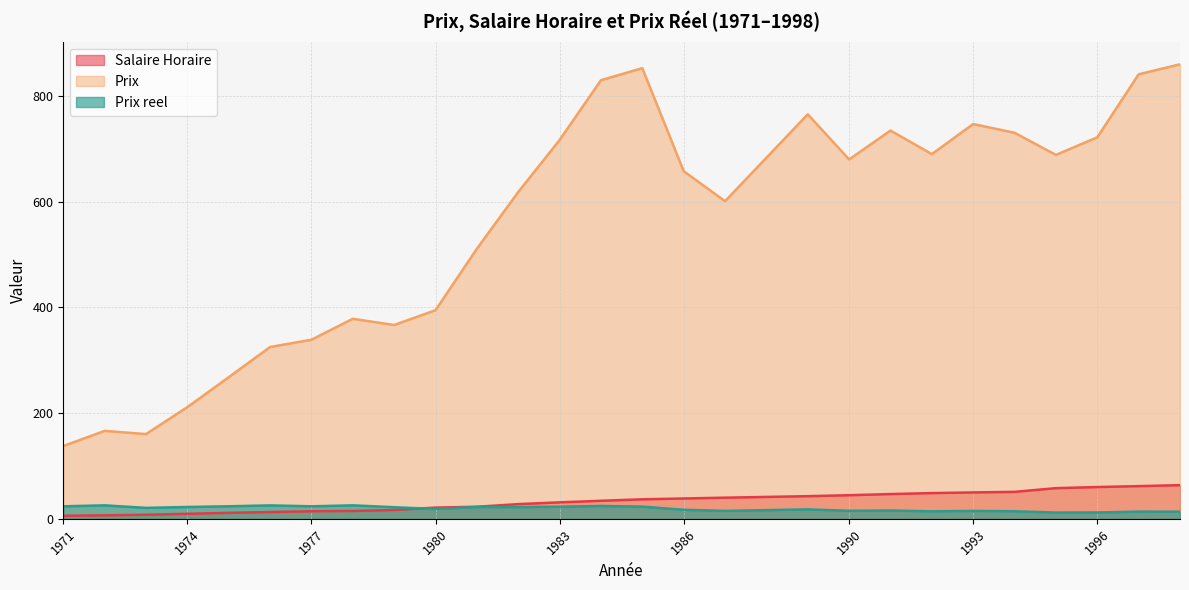

Reading right to left, what are all the values shown in this chart?

Salaire Horaire: 63.7	61.9	60.1	58.0	51.0	49.9	48.7	46.8	44.7	42.8	40.0	38.5	36.9	34.1	31.2	27.8	22.8	21.2	16.7	14.8	14.3	12.8	11.3	9.4	7.7	6.5	5.8
Prix: 860.1	841.2	722.0	688.7	730.5	747.1	690.2	734.7	680.1	765.5	601.1	657.9	852.9	830.1	716.9	618.5	511.1	394.9	366.8	378.6	338.9	325.1	268.0	211.4	160.3	166.4	137.7
Prix reel: 13.5	13.6	12.0	11.9	14.3	15.0	14.2	15.7	15.2	17.9	15.0	17.1	23.1	24.3	23.0	22.2	22.4	18.6	21.9	25.5	23.7	25.4	23.7	22.4	20.7	25.5	23.7